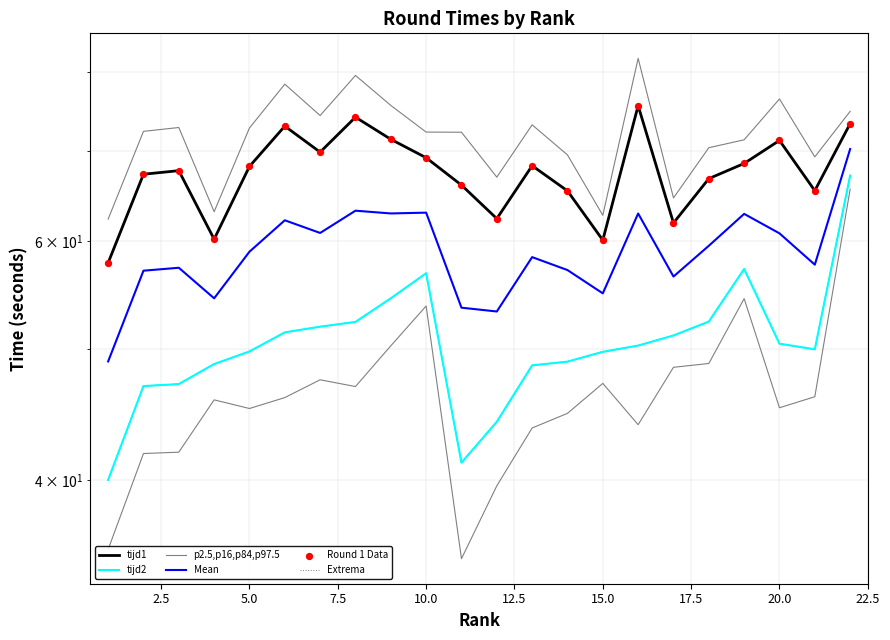

What is the total value across all series at 12.5?

410.8